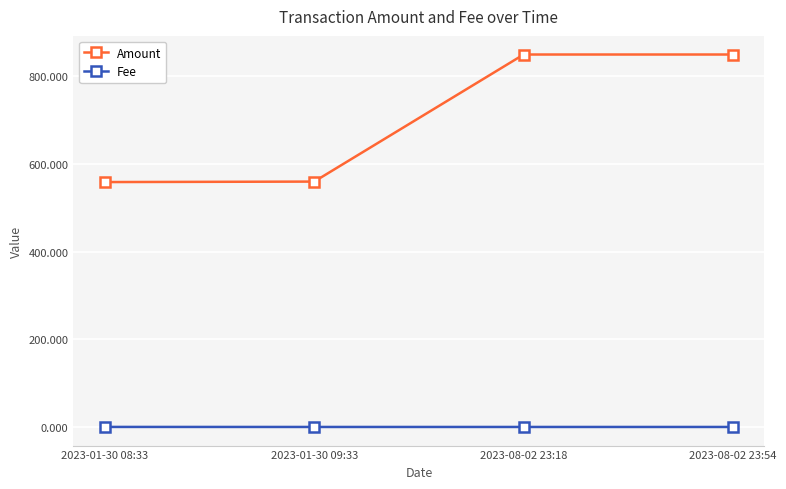

Read the Amount value at 2023-08-02 23:54.

850.0